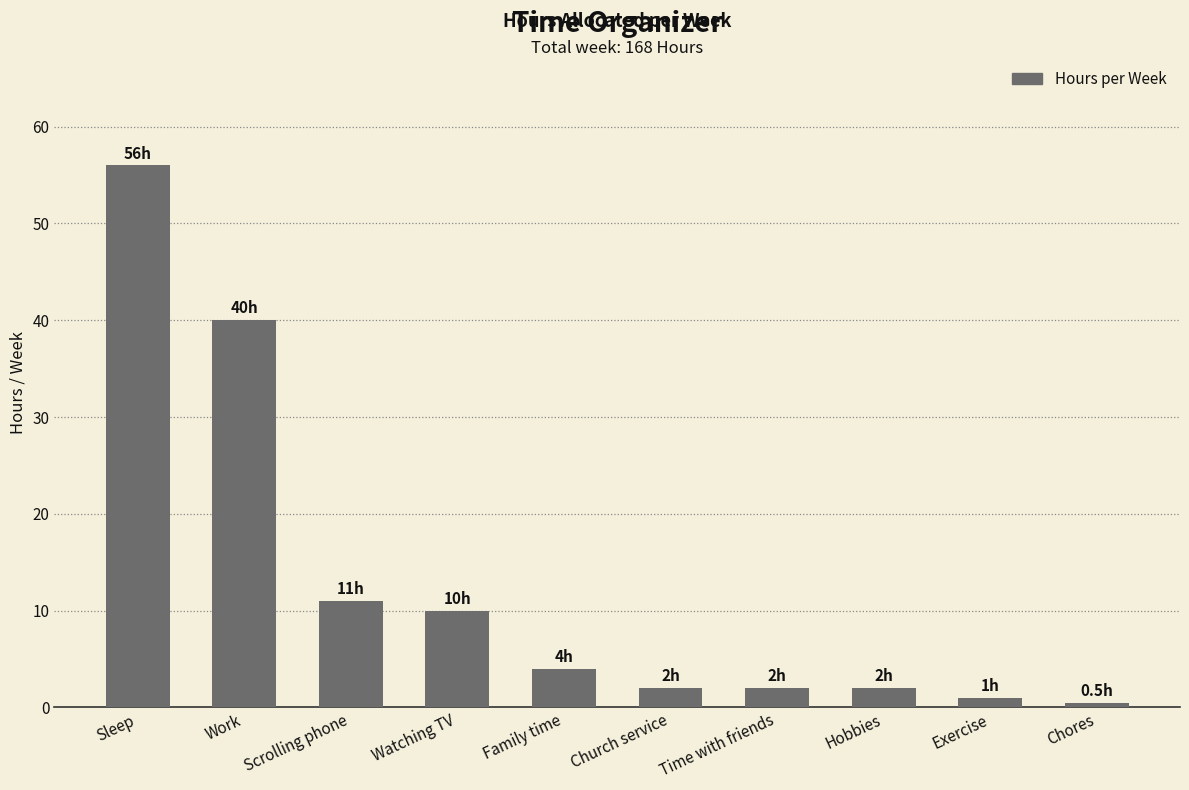

What is the difference between the maximum and minimum values?

55.5